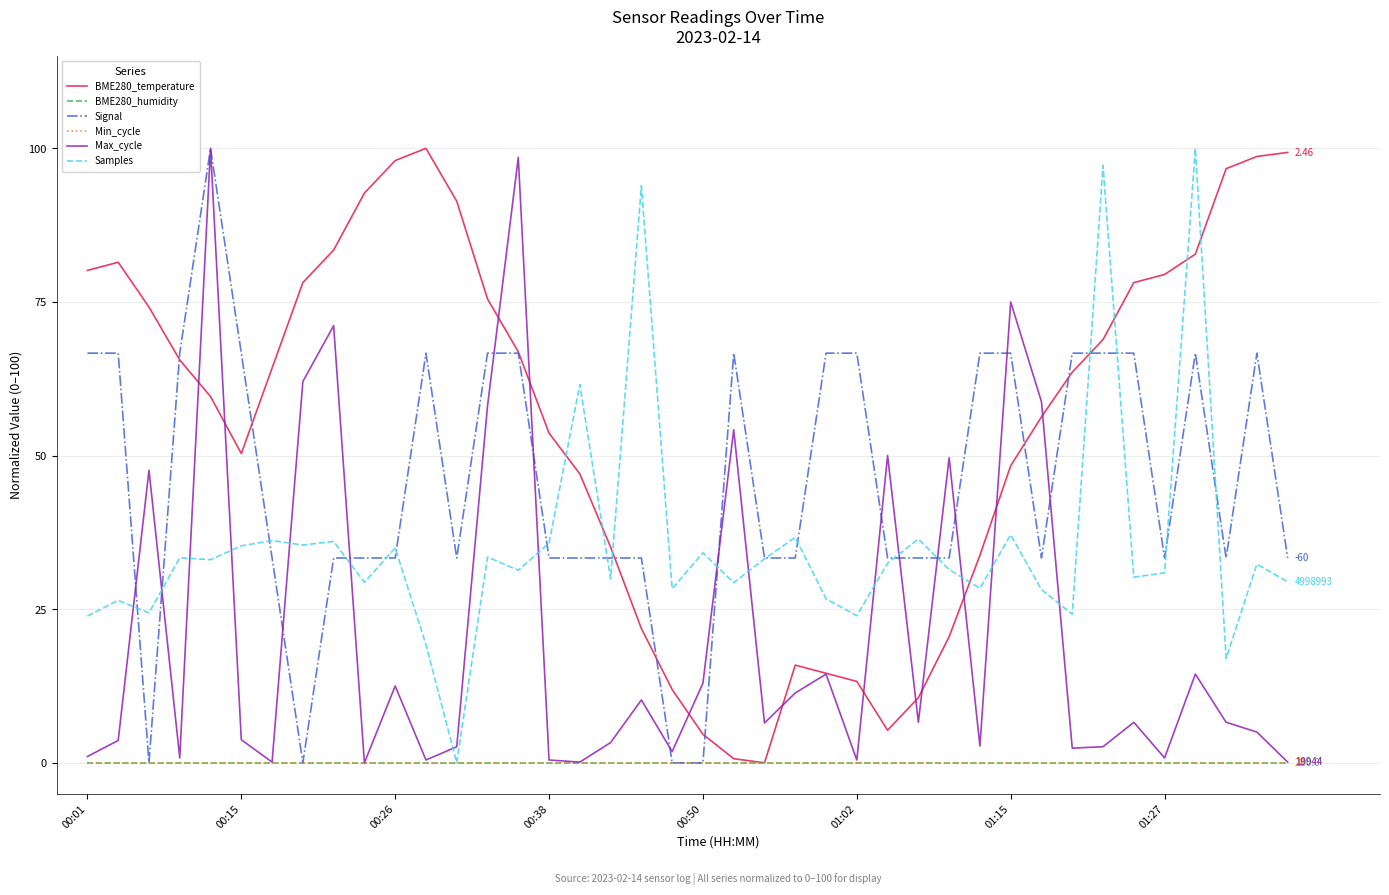

Which category has the lowest value across all series?

22